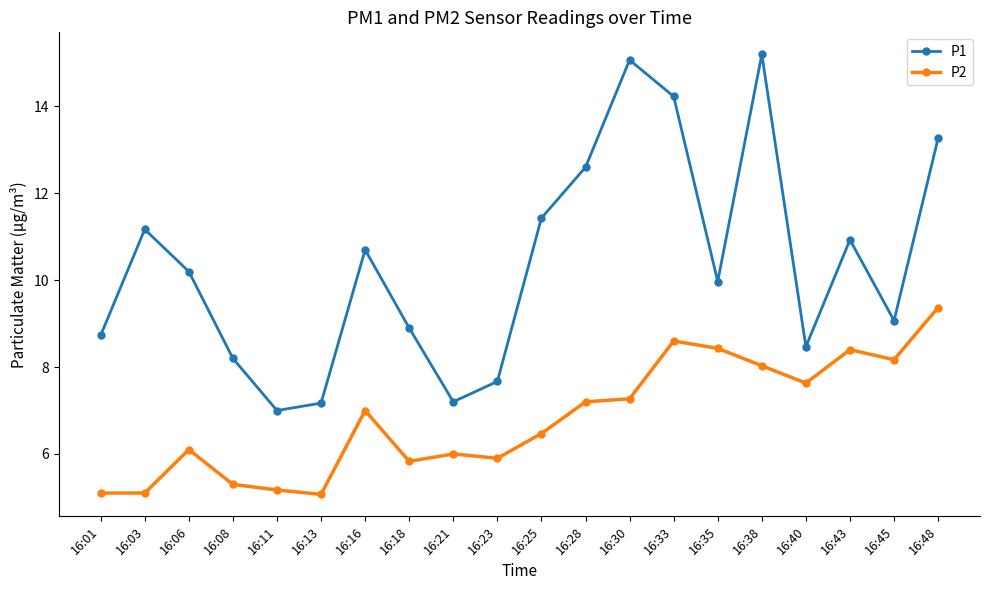

Is the value of P1 at 16:25 greater than the value of P2 at 16:03?

Yes